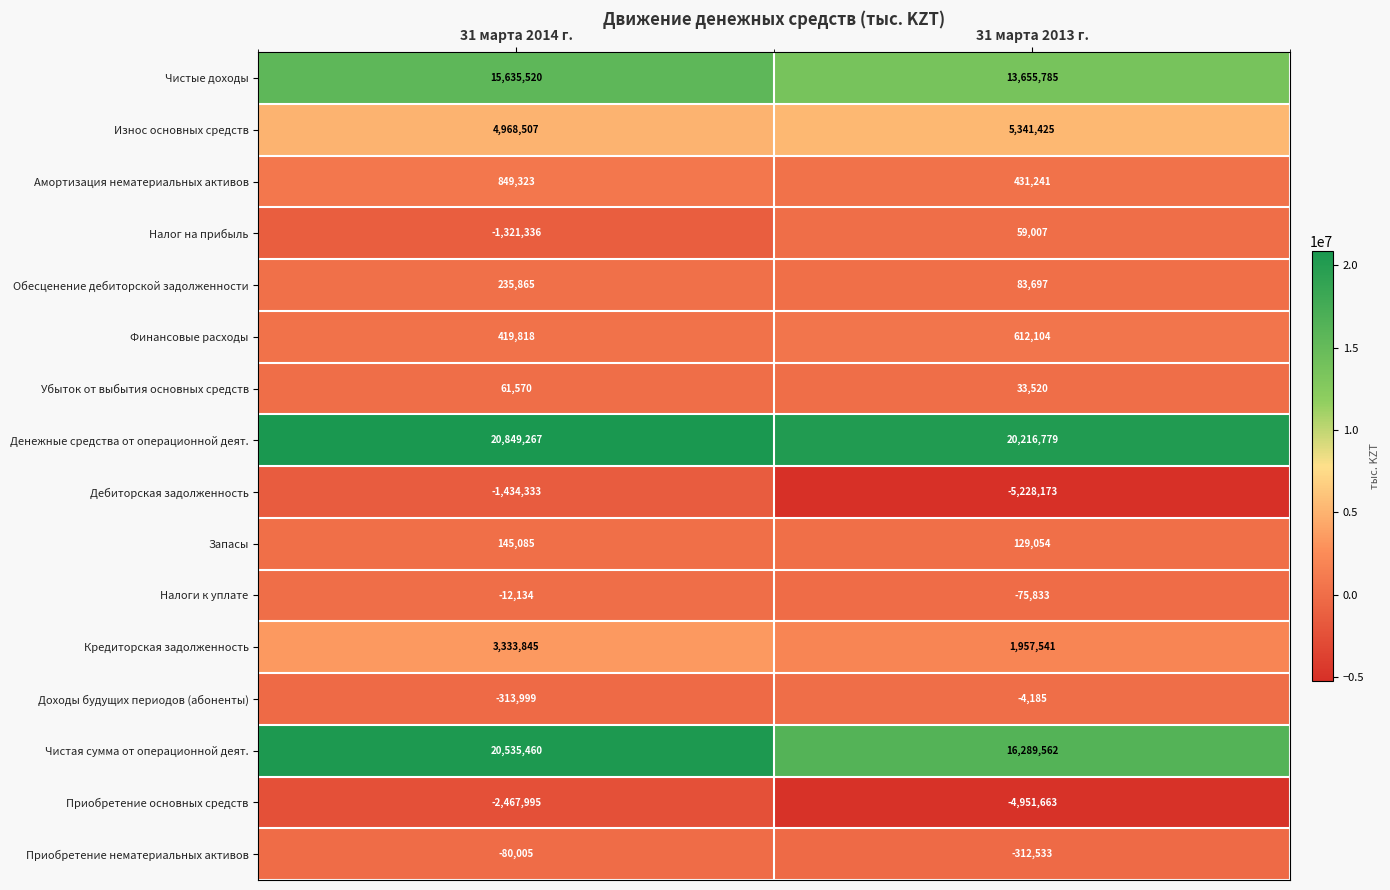

The Чистая сумма от операционной деят. series shows 27858413 at 31 марта 2014 г.. True or false?

False